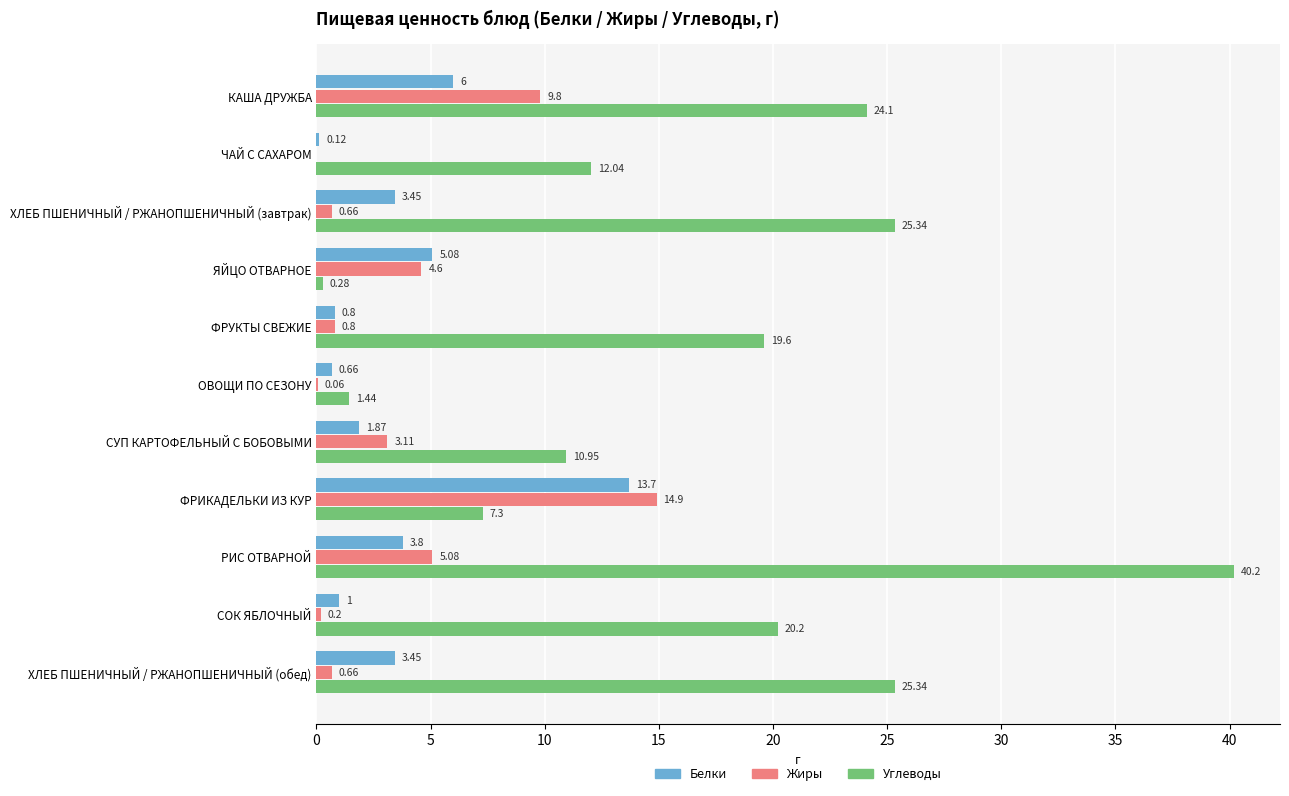

At which label is Углеводы closest to 20?

СОК ЯБЛОЧНЫЙ